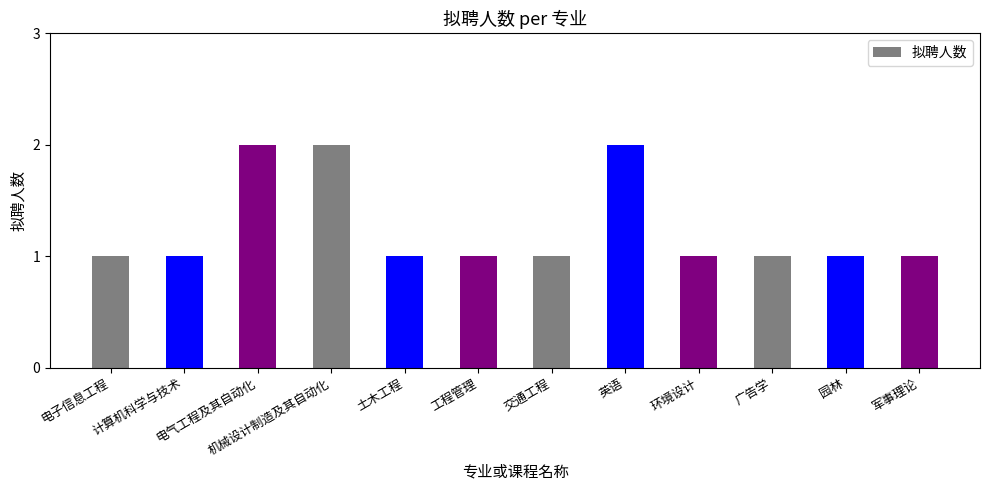

How many bars are there in total?

12